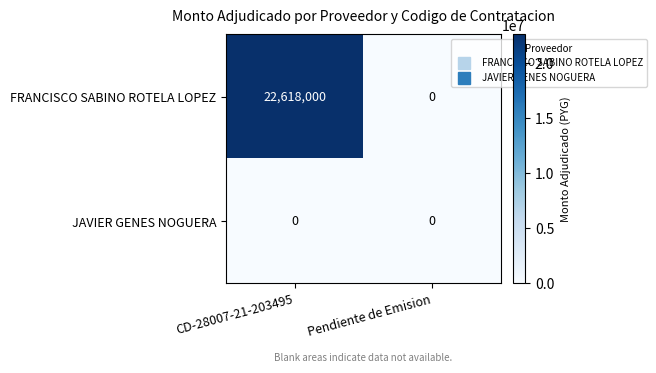

What is the maximum value shown in the chart?

22618000